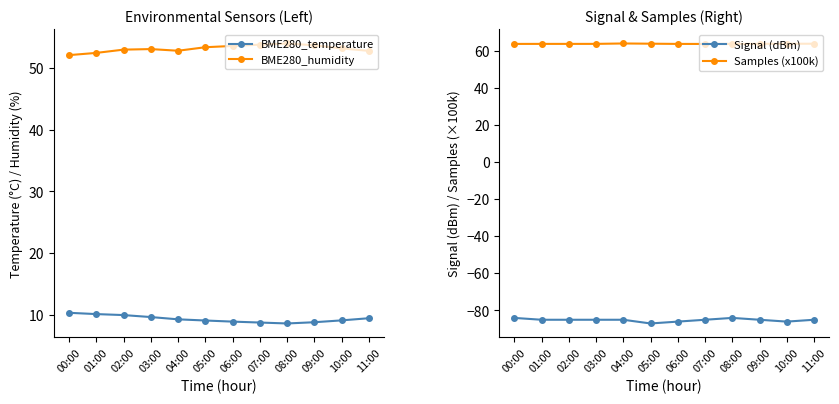

Does the chart display data point markers on the line(s)?

Yes